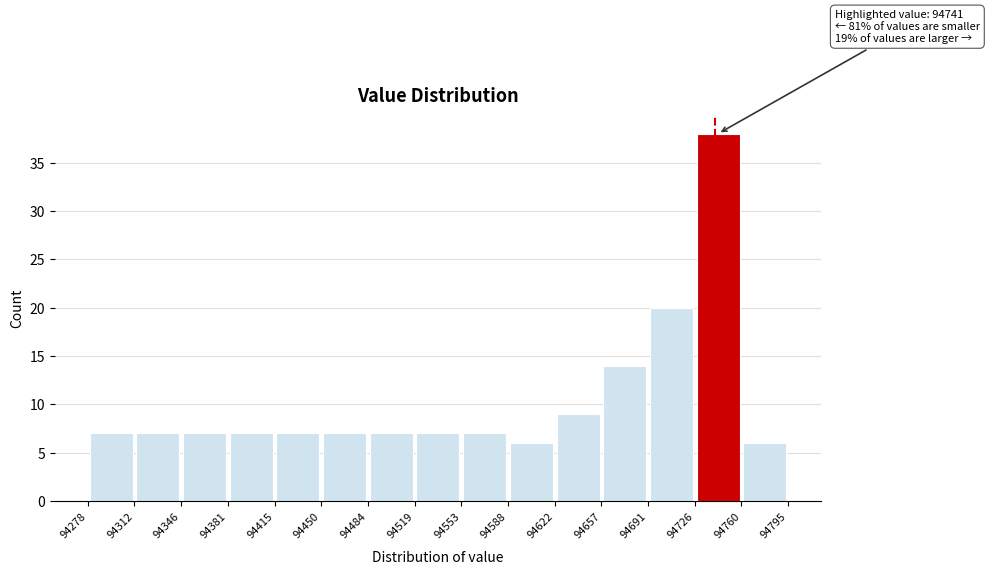

Which range on the x-axis has the tallest bar?

94726 to 94760